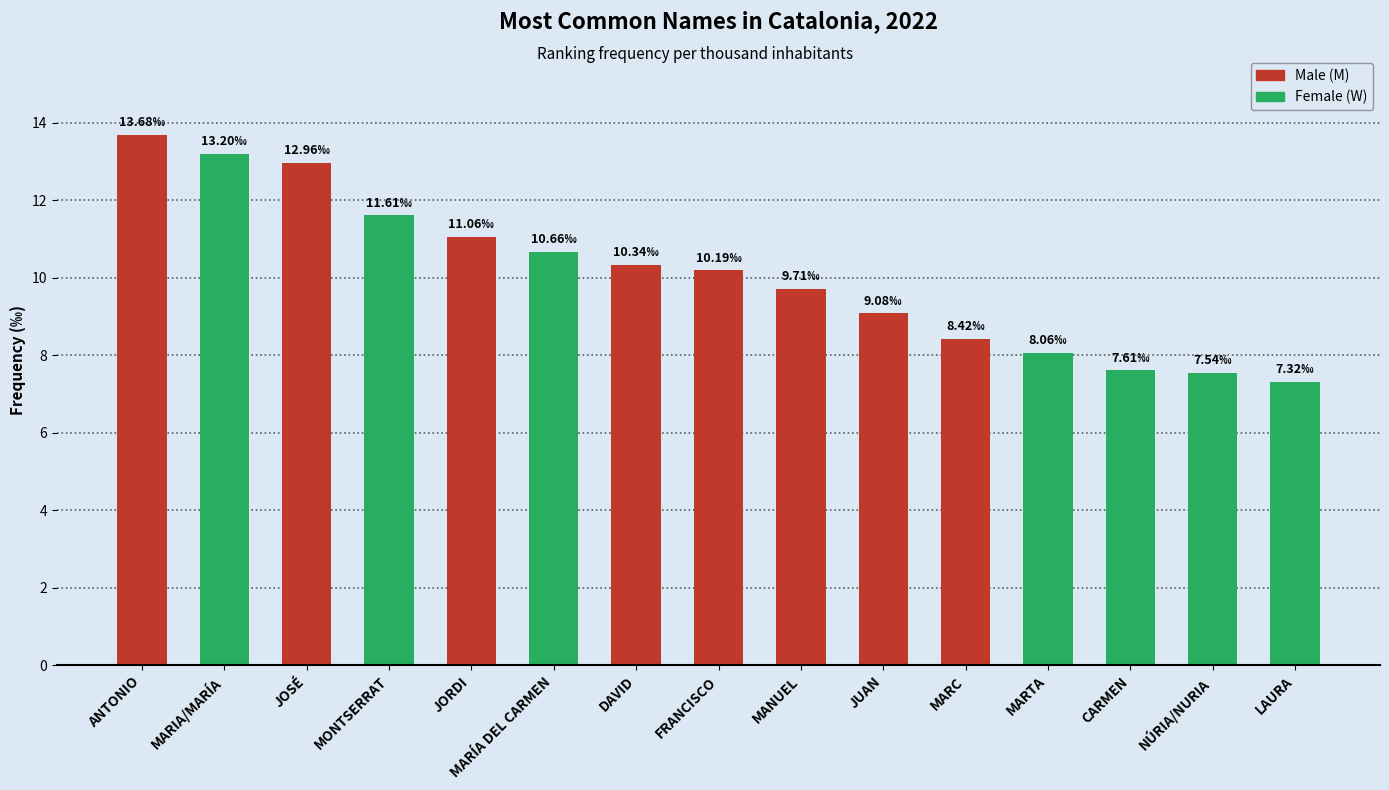

Which category has the highest value across all series?

ANTONIO